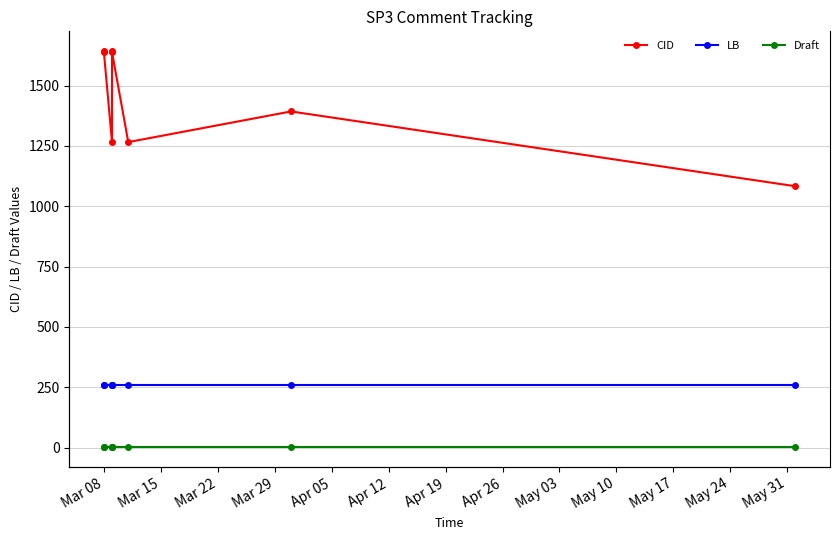

Reading right to left, transcribe all the data shown in this chart.

CID: 1083	1393	1266	1639	1642	1267	1640	1643
LB: 258	258	258	258	258	258	258	258
Draft: 1	1	1	1	1	1	1	1